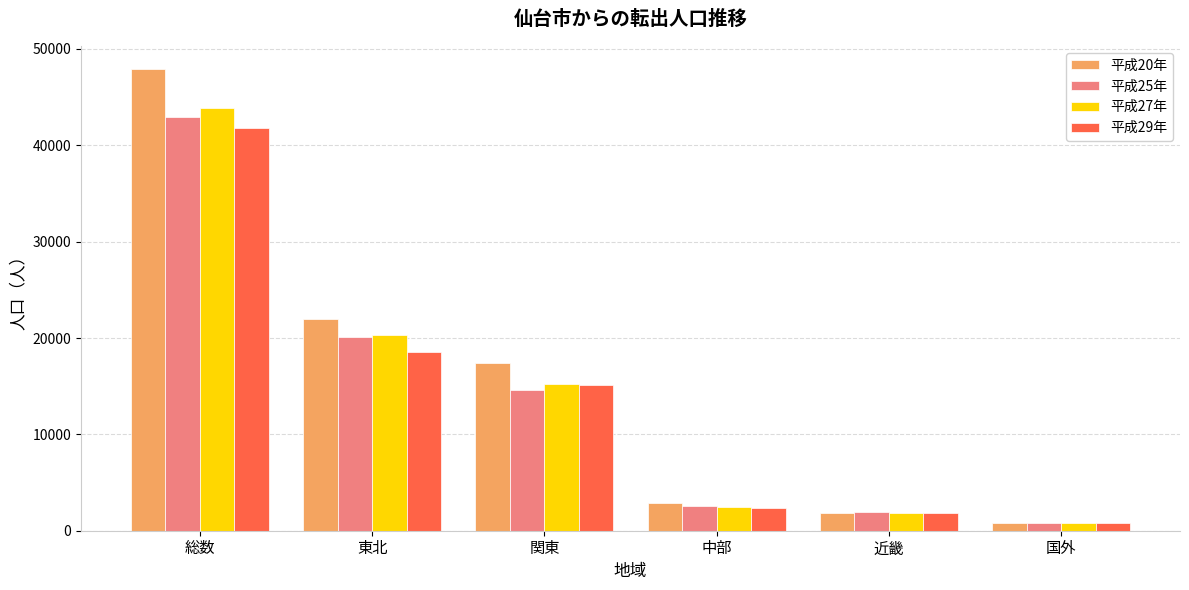

Reading left to right, transcribe all the data shown in this chart.

平成20年: 総数=47917	東北=22023	関東=17372	中部=2884	近畿=1886	国外=750
平成25年: 総数=42938	東北=20073	関東=14560	中部=2536	近畿=1920	国外=771
平成27年: 総数=43846	東北=20316	関東=15253	中部=2427	近畿=1841	国外=828
平成29年: 総数=41838	東北=18597	関東=15143	中部=2390	近畿=1827	国外=759